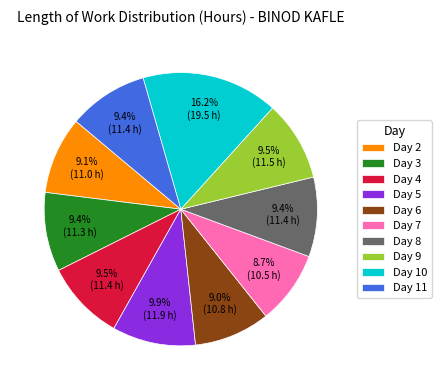

To the nearest percent, what portion does Day 10 represent?

16%